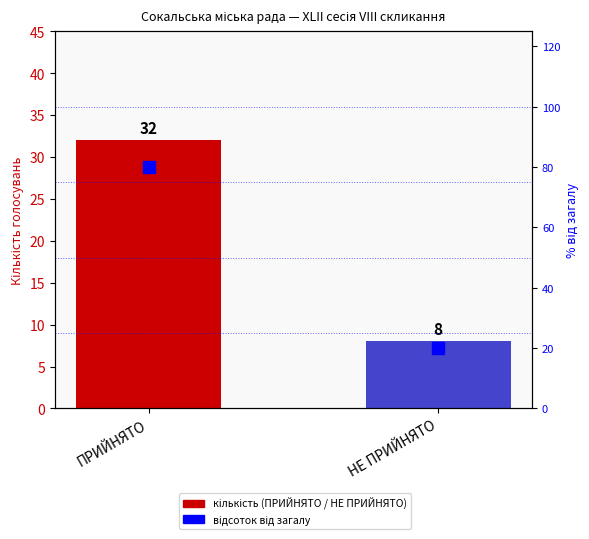

Rank the categories by value from lowest to highest.

НЕ ПРИЙНЯТО, ПРИЙНЯТО